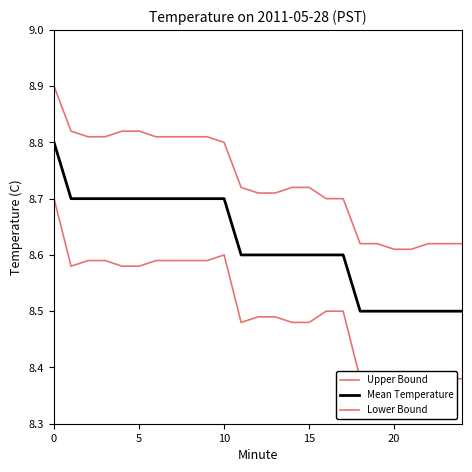

Which has a higher value, 24 or 18?

24